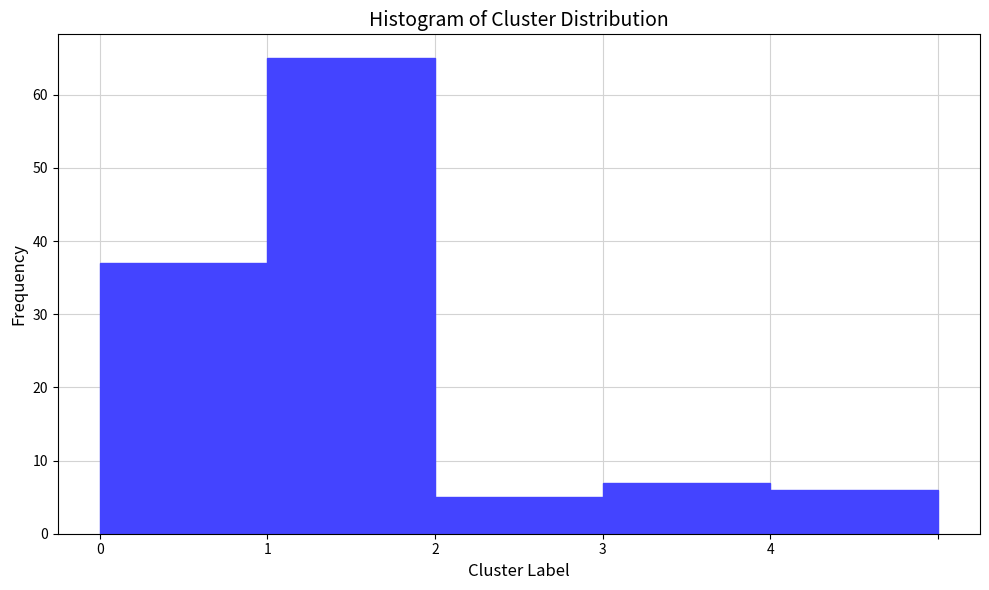

Reading left to right, transcribe all the data shown in this chart.

37	65	5	7	6